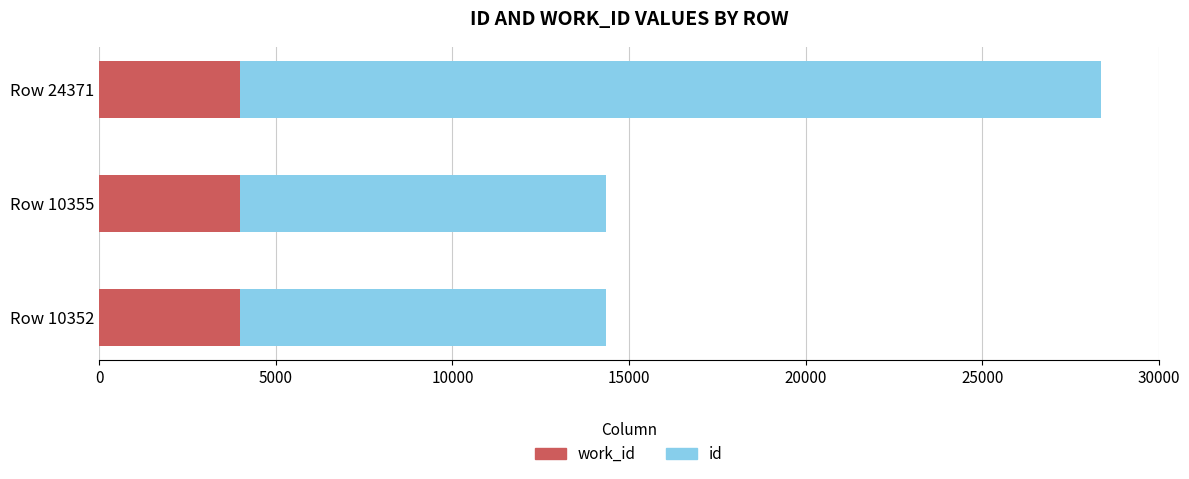

At which category is the sum across all series the highest?

Row 24371